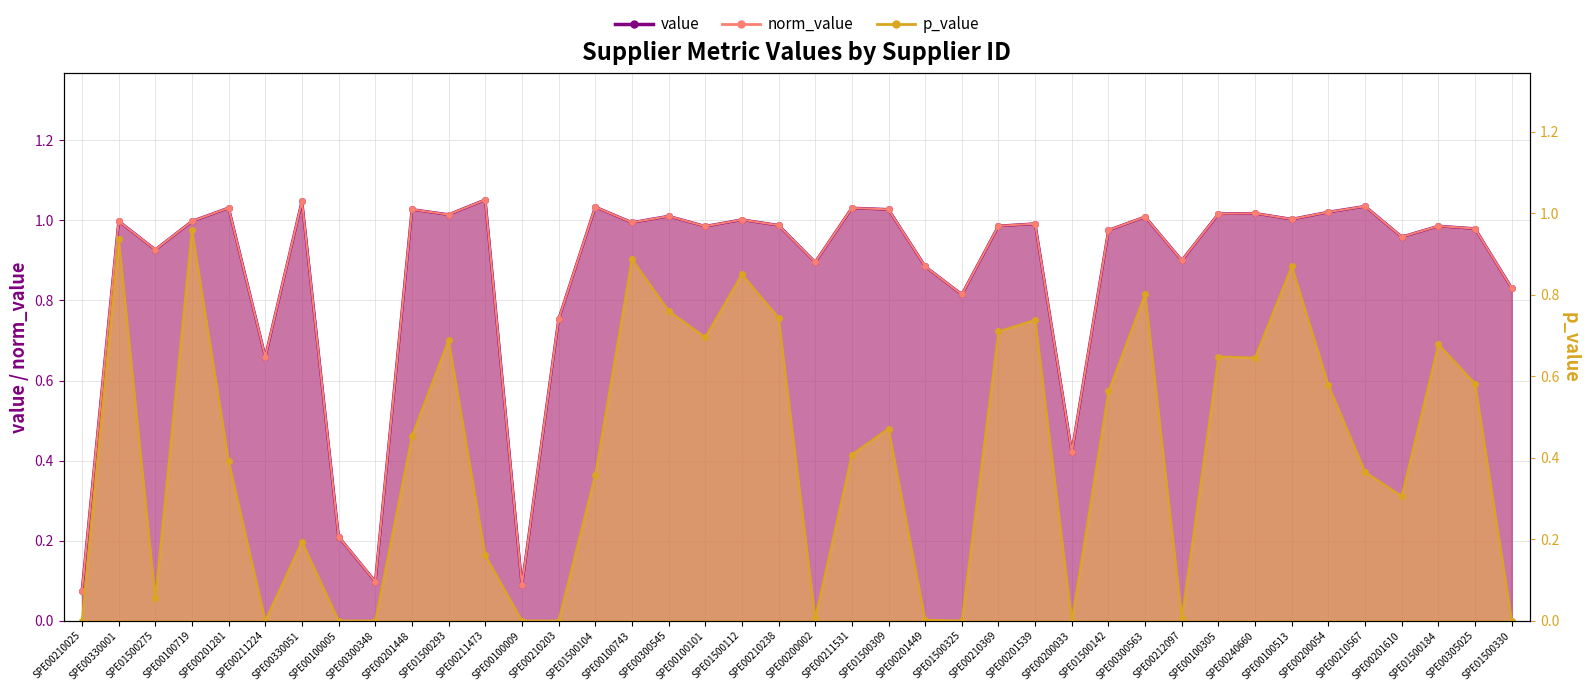

Does the chart display data point markers on the line(s)?

Yes